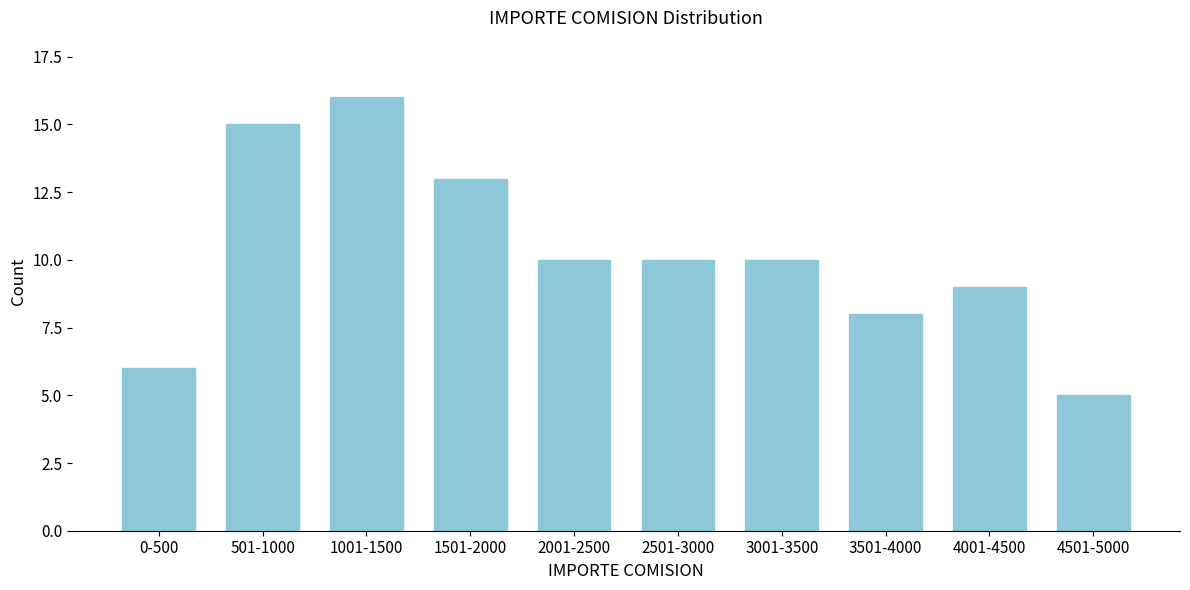

Reading left to right, what are all the values shown in this chart?

6	15	16	13	10	10	10	8	9	5